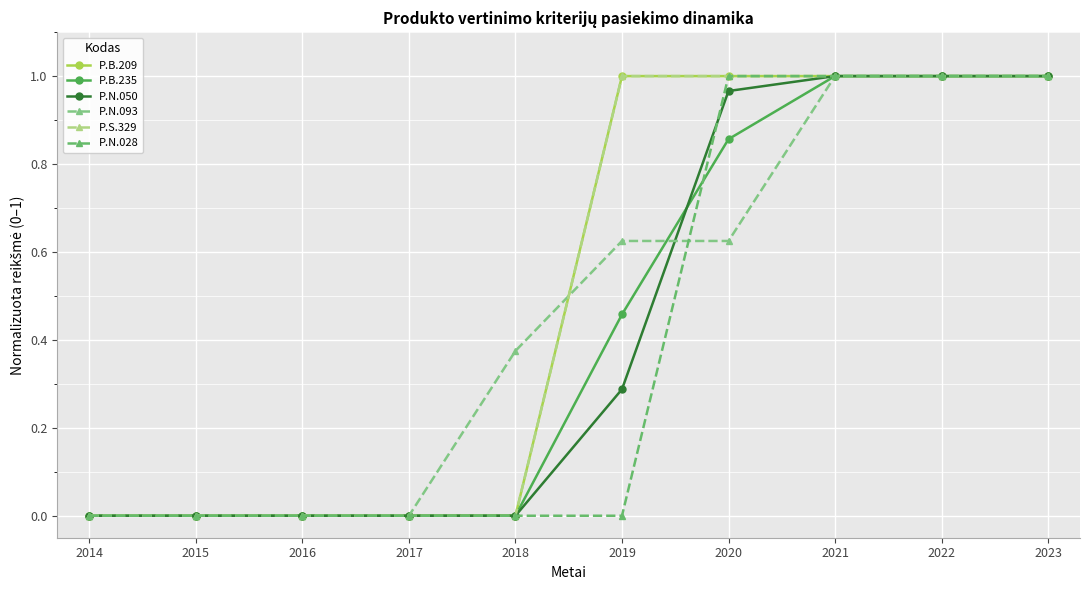

Is this an area chart (filled region under the line)?

No